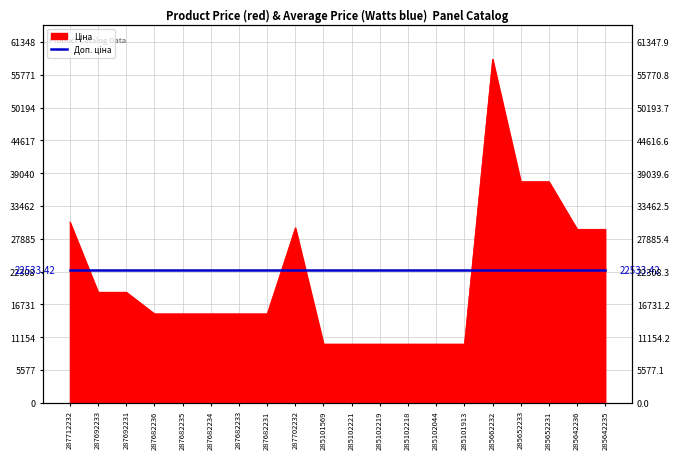

Reading left to right, extract all data points from this chart.

30717.1	18796.8	18796.8	15120.0	15120.0	15120.0	15120.0	15120.0	29747.2	9975.0	9975.0	9975.0	9975.0	9975.0	9975.0	58426.5	37593.6	37593.6	29491.5	29491.5